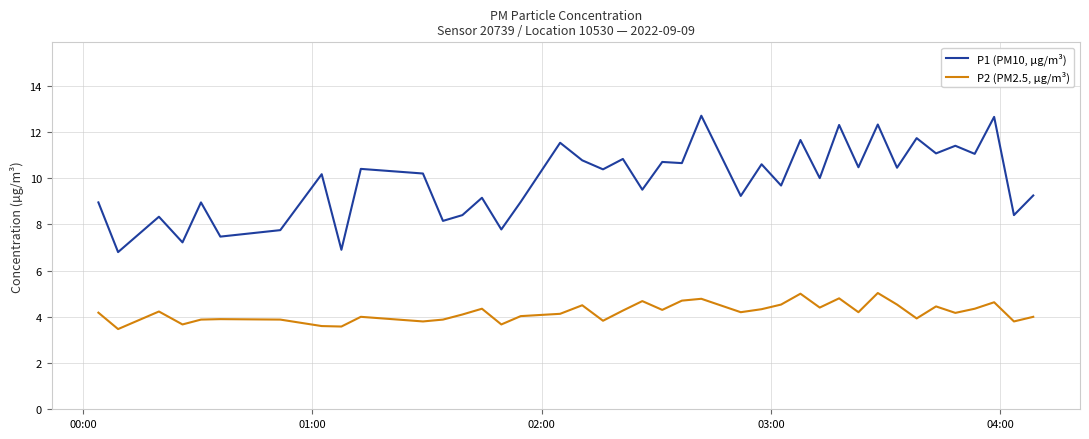

Which series has the largest total across all categories?

P1 (PM10, µg/m³)